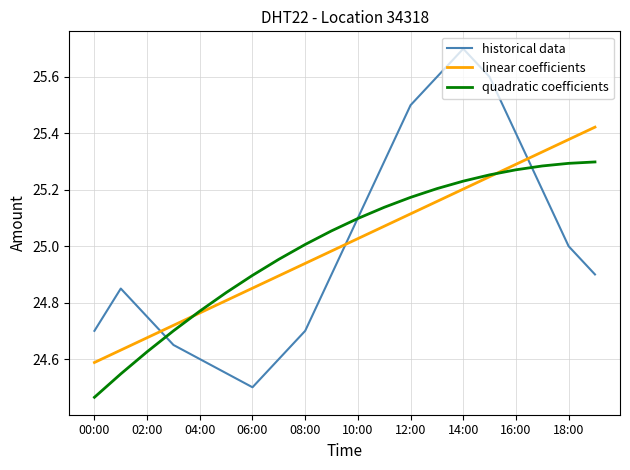

Which series has the largest range (max minus min)?

historical data